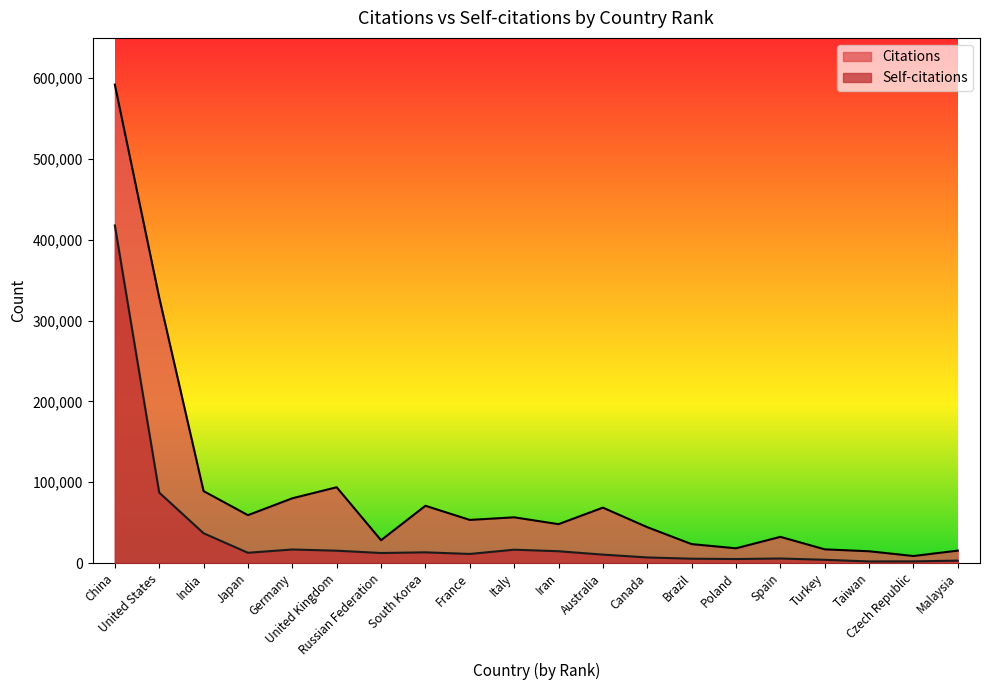

Which category has the highest value in the Citations series?

China